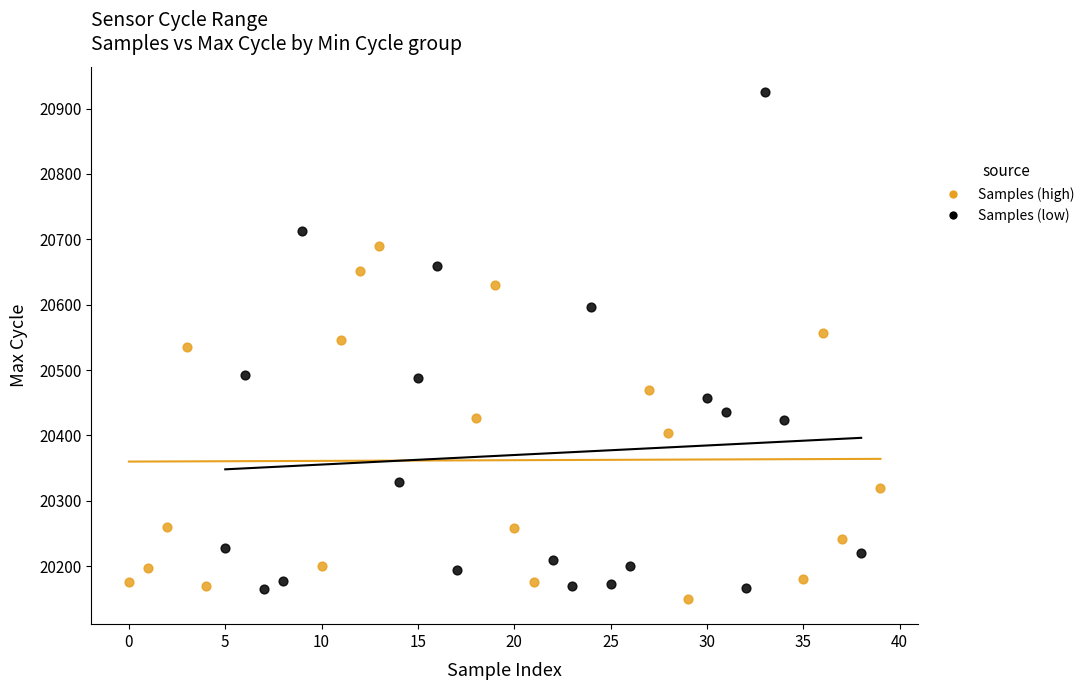

Which series contains the highest Y value?

Samples (low)